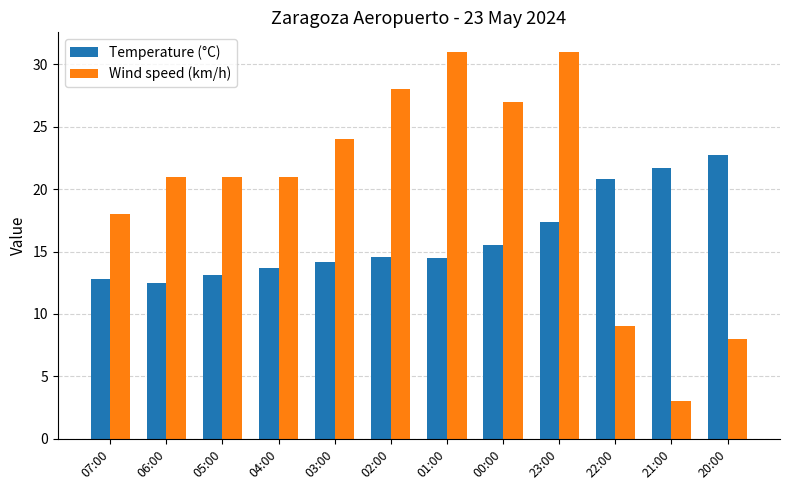

What is the value of the Temperature (°C) bar at the 10th from the left?

20.8